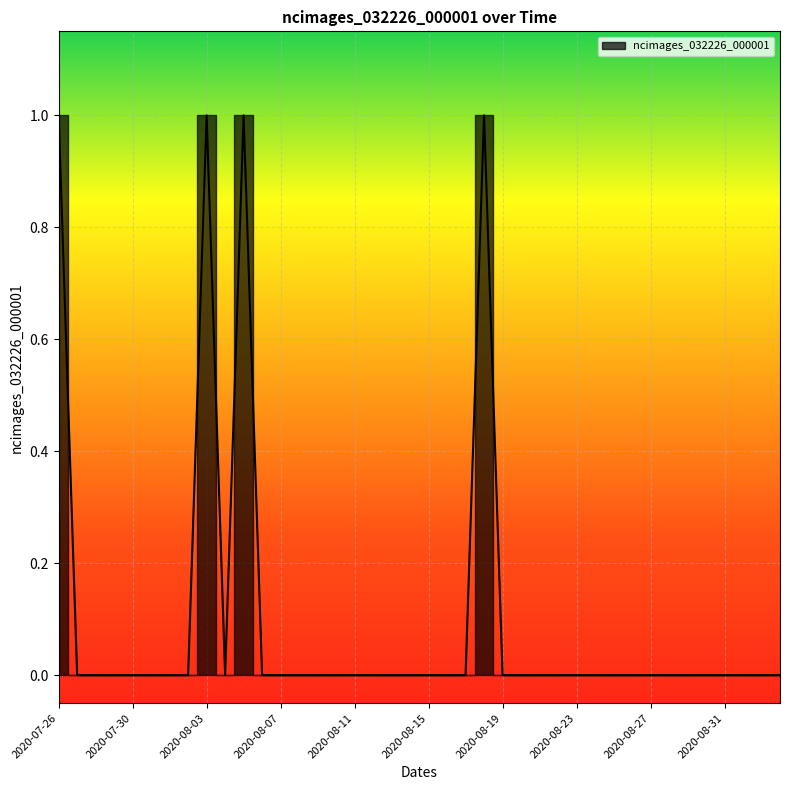

What is the difference between the maximum and minimum values?

1